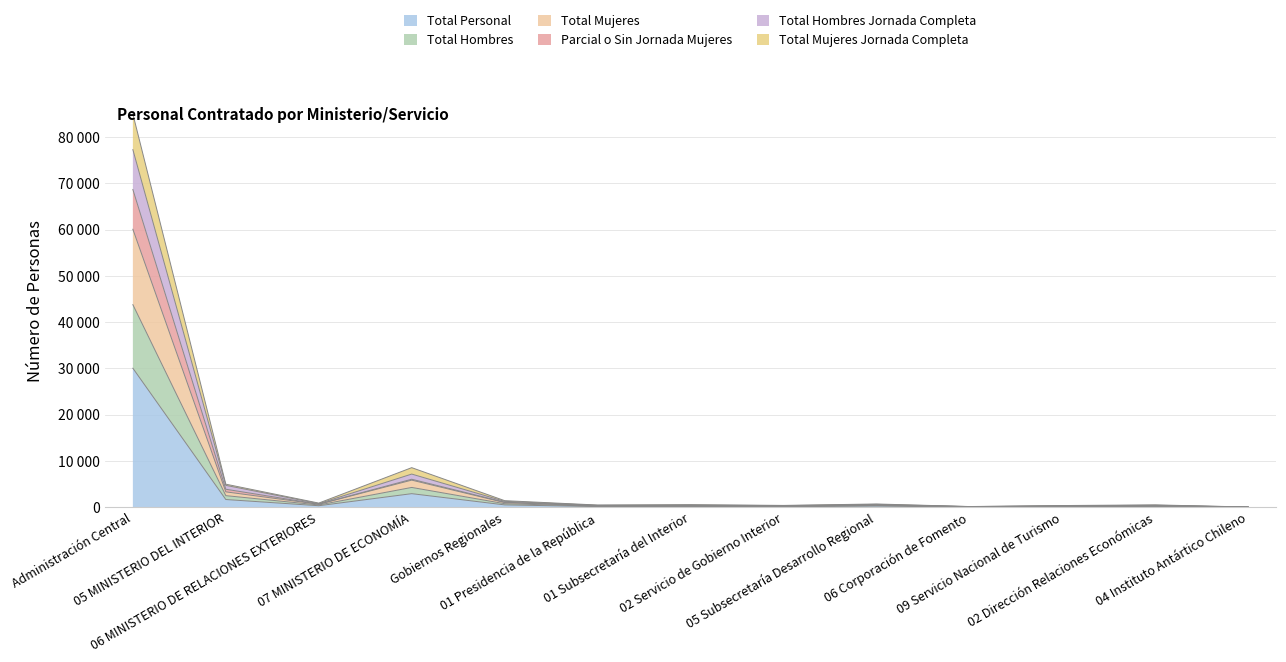

Which category has the highest value across all series?

Administración Central